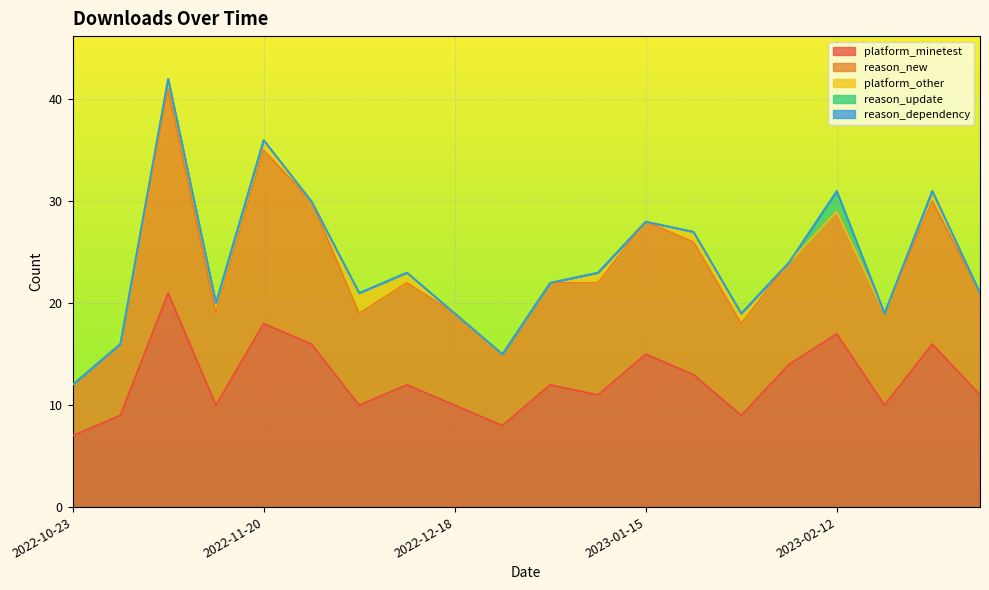

What is the average value of the reason_new series?

11